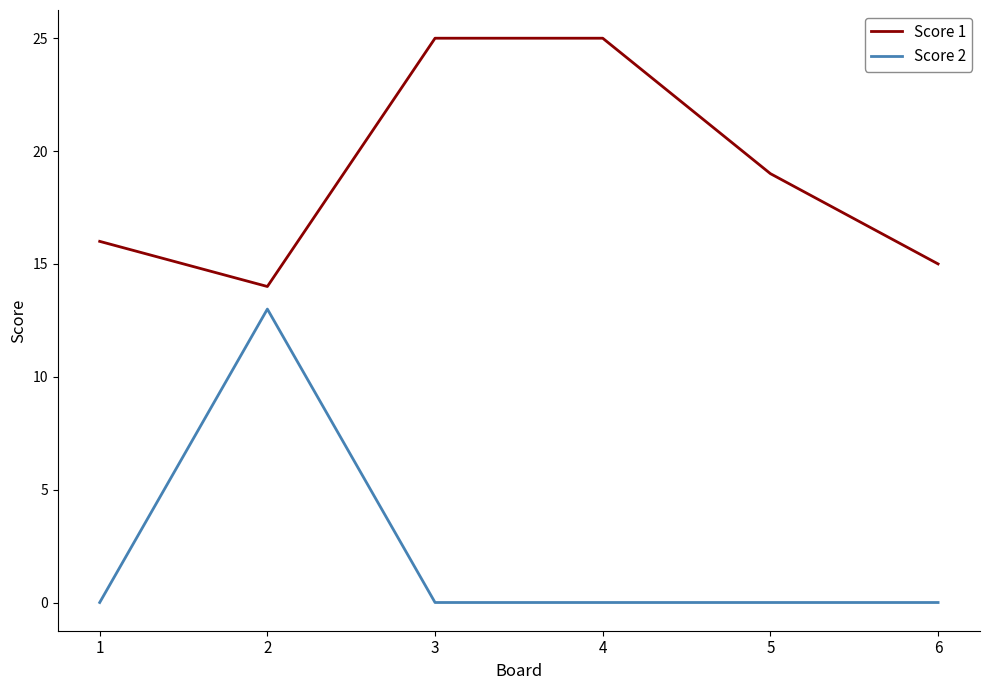

Is it true that Score 2 equals 0 at 5?

True